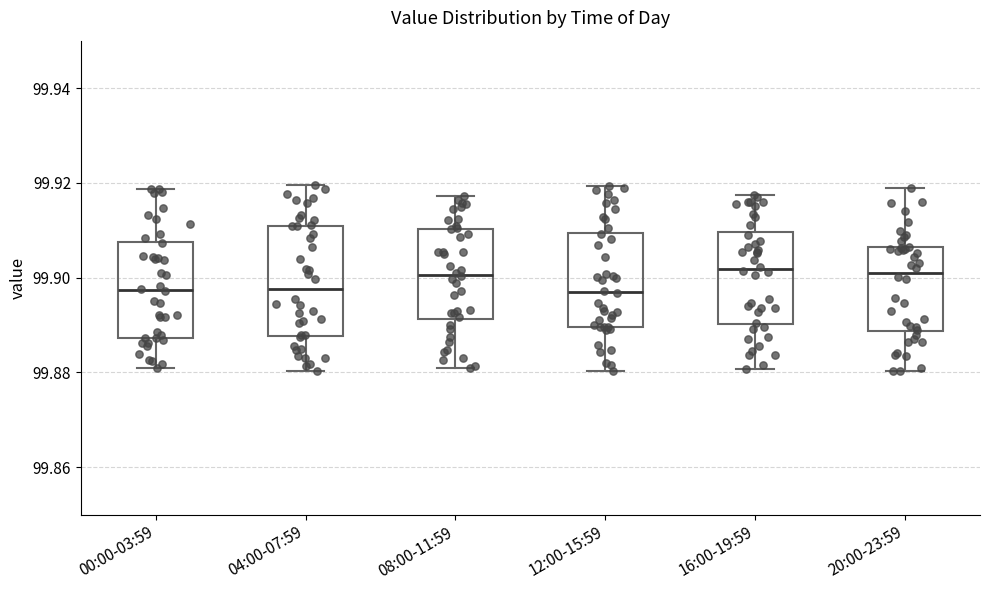

Comparing the boxes themselves (not the whiskers), which one is the tallest?

04:00-07:59